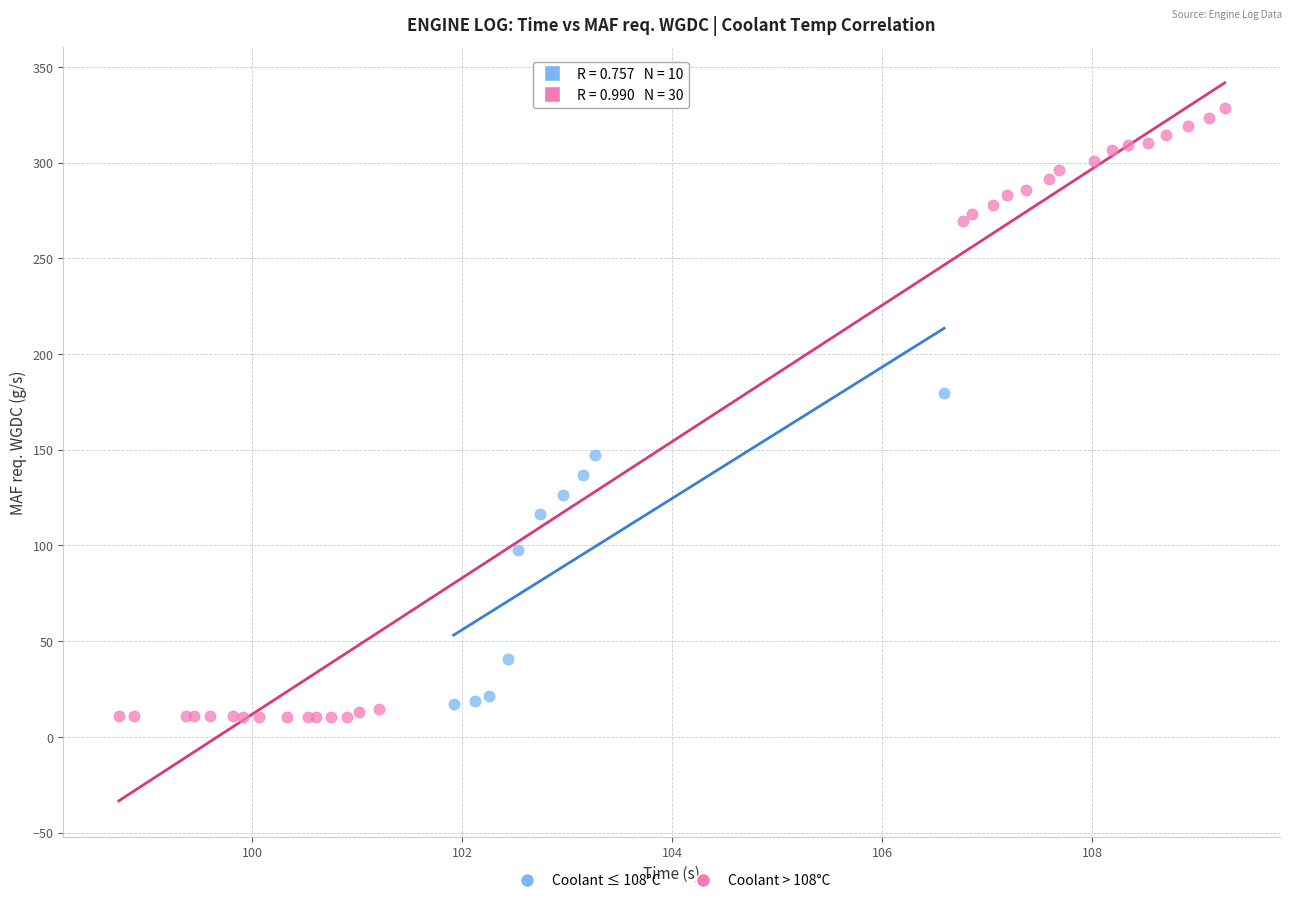

Which series contains the highest Y value?

Coolant > 108°C